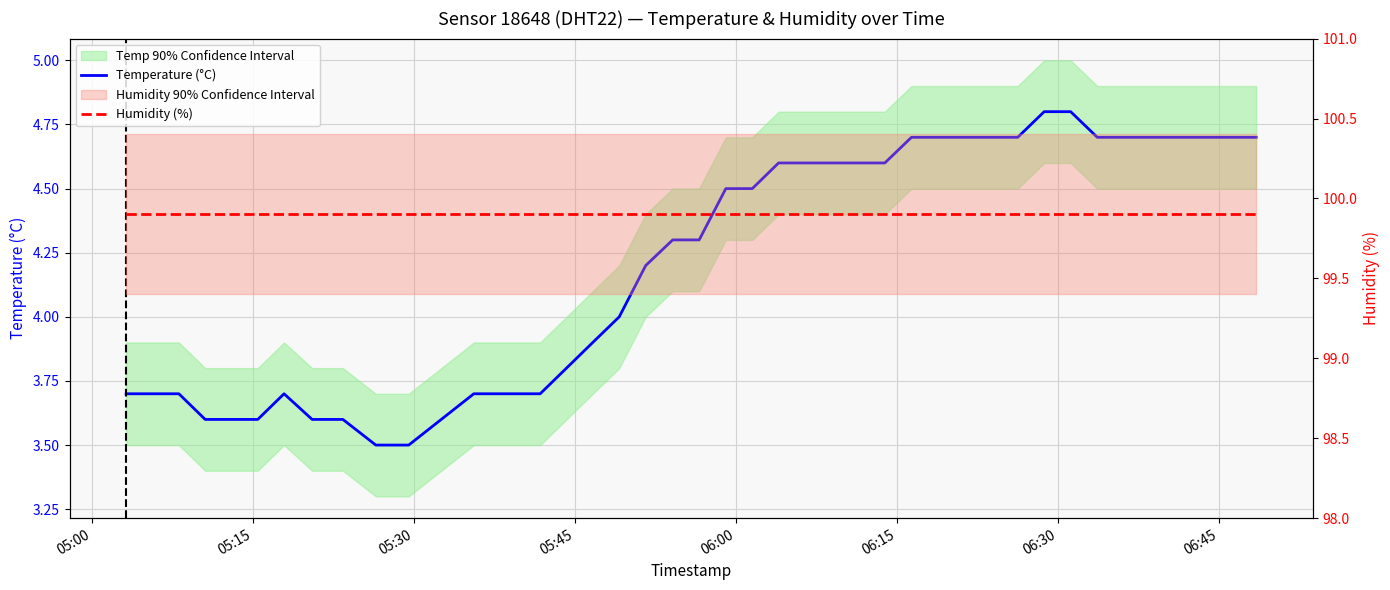

True or false: the data shows 2.3 at 18.

False